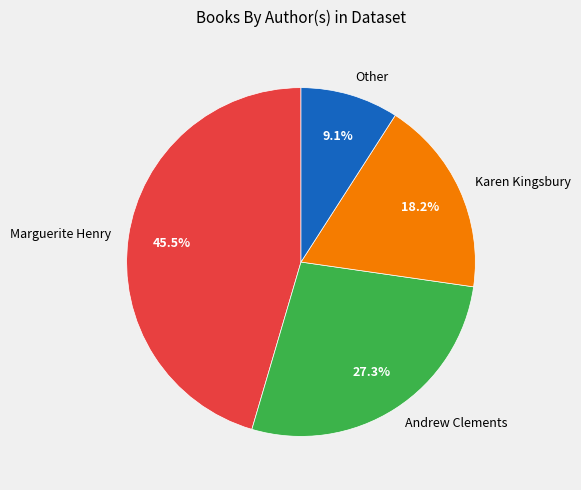

How much of the chart is everything except Andrew Clements?

72.7%